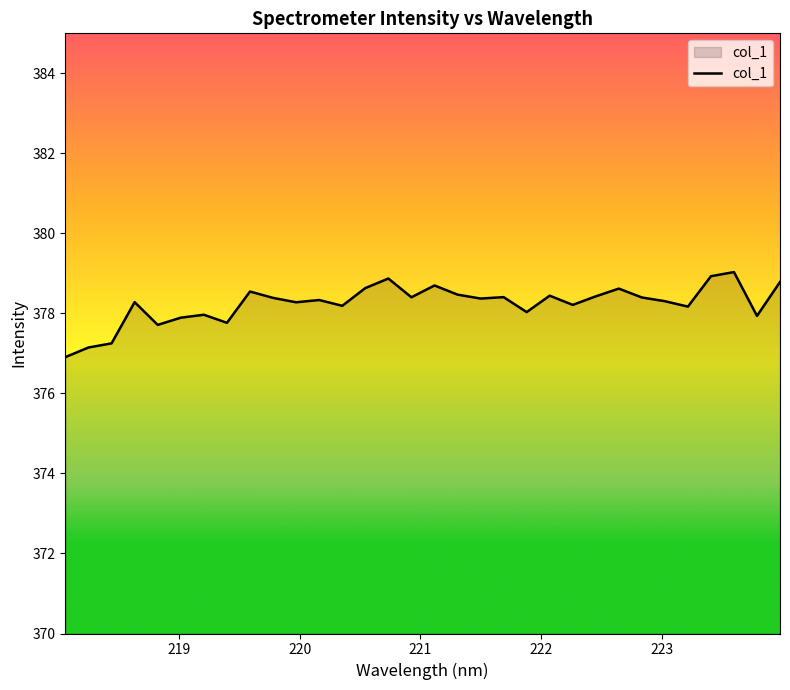

What is the difference between the maximum and second lowest values?

1.9